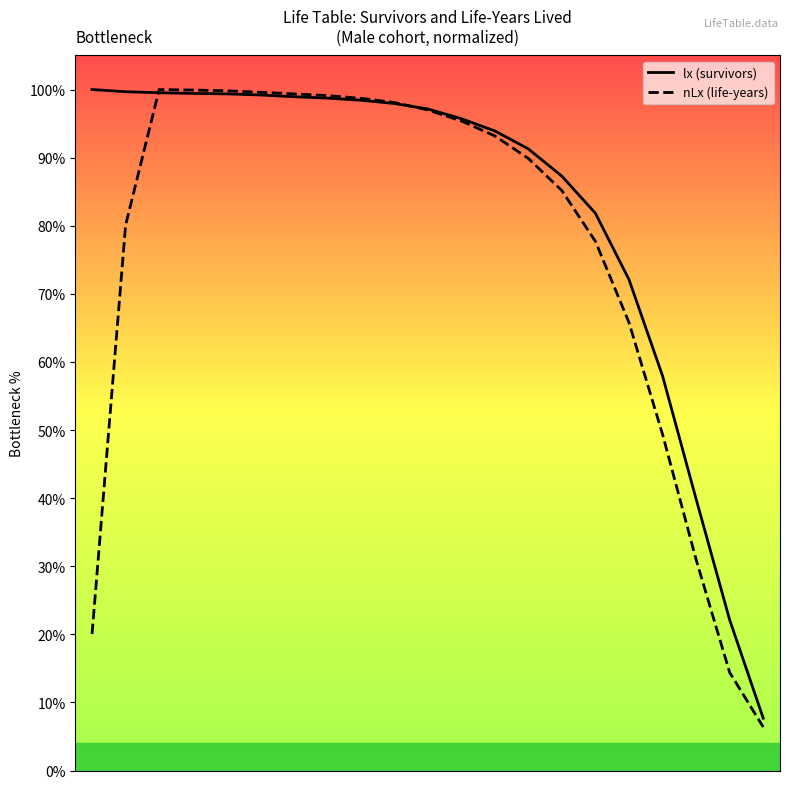

List the series in order of their overall mean, highest first.

lx (survivors), nLx (life-years)